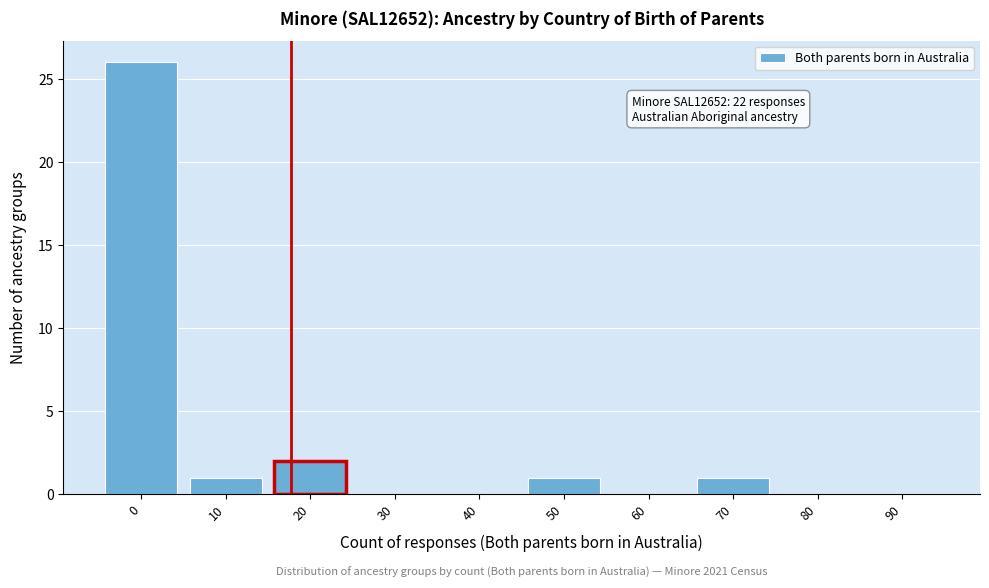

Reading left to right, what are all the values shown in this chart?

0=26	10=1	20=2	30=0	40=0	50=1	60=0	70=1	80=0	90=0